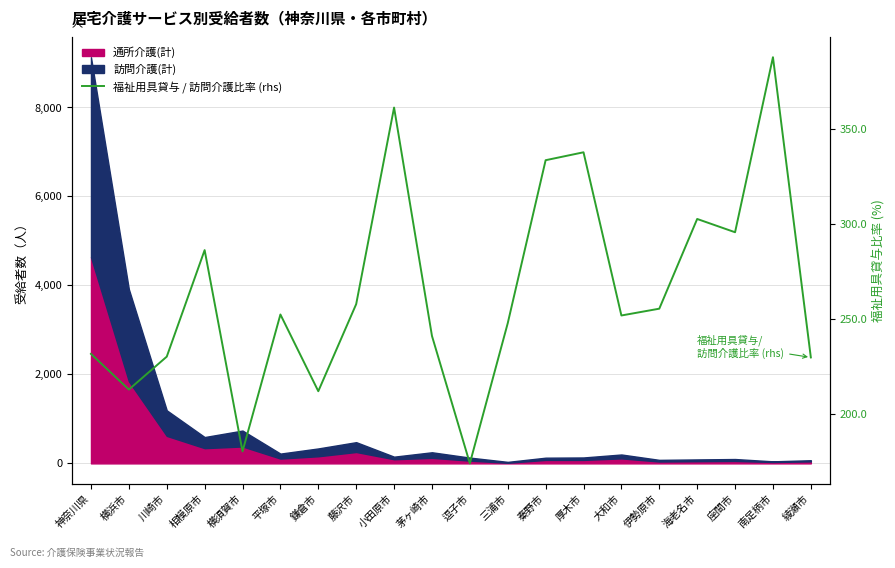

Which has a higher value, 藤沢市 or 伊勢原市?

藤沢市